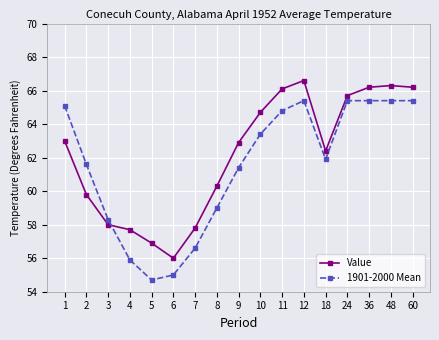

What is the total value across all series at 9?

124.3